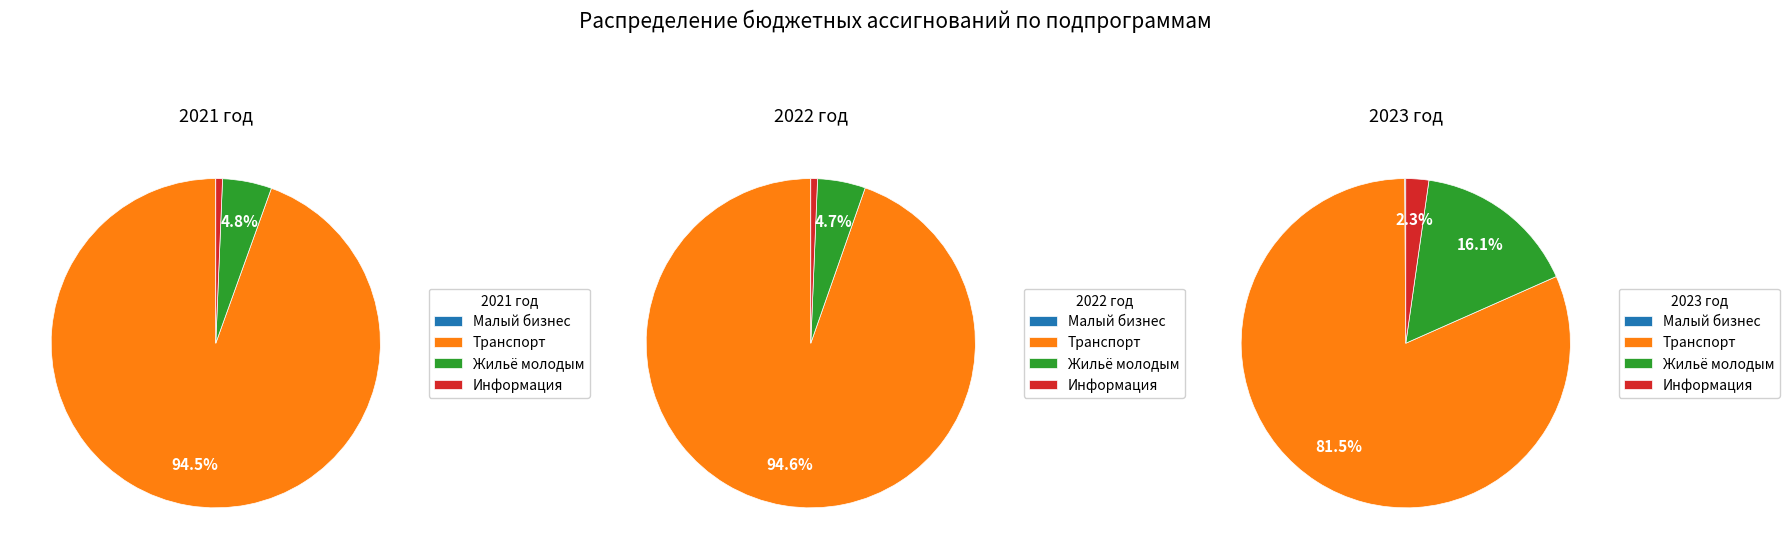

True or false: Поддержка малого и среднего предпринимательства accounts for 1% of the total.

False